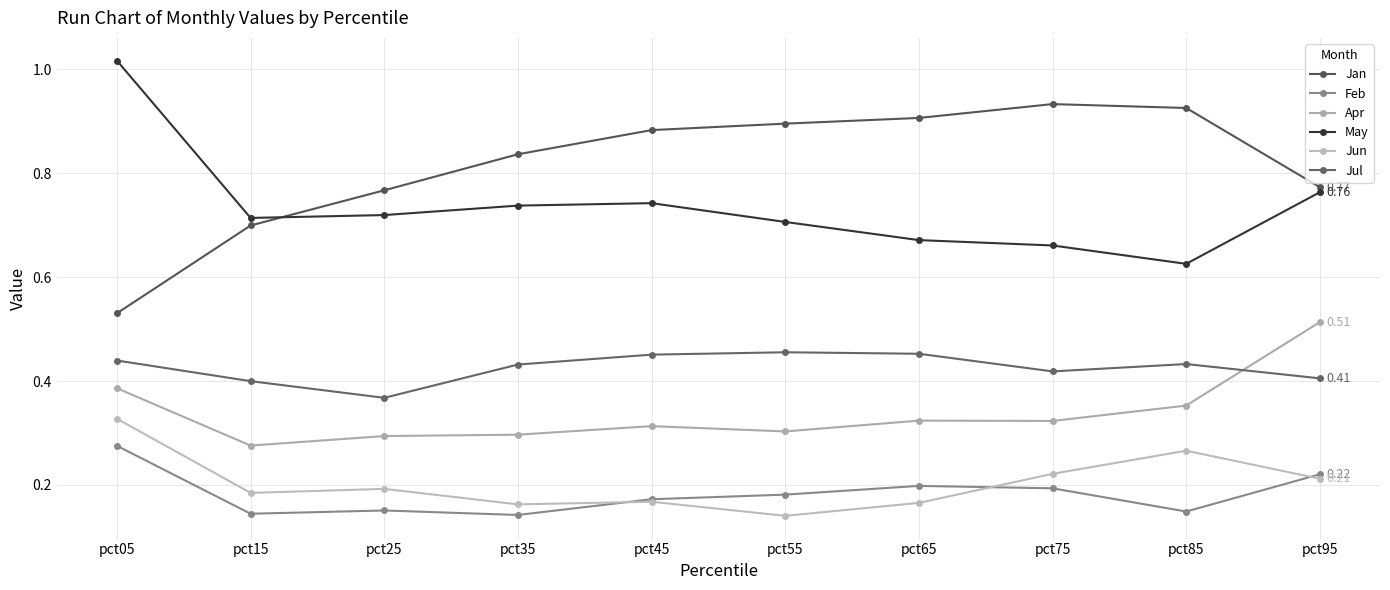

What is the difference between the Feb values at pct05 and pct95?

0.1